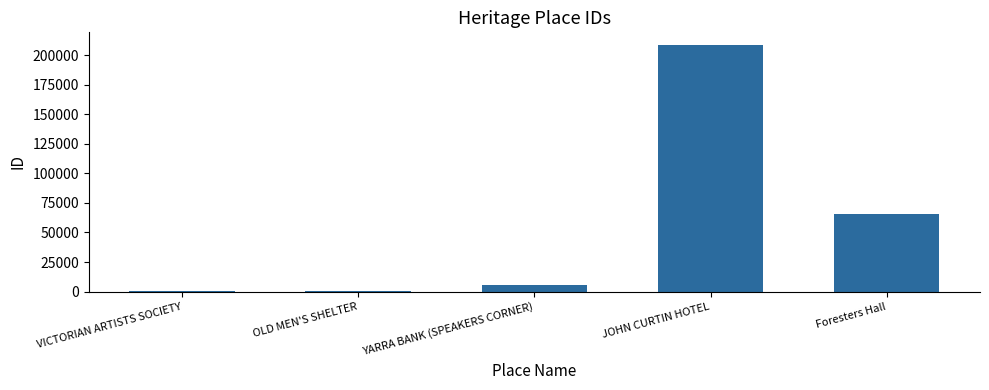

Are the bars horizontal?

No